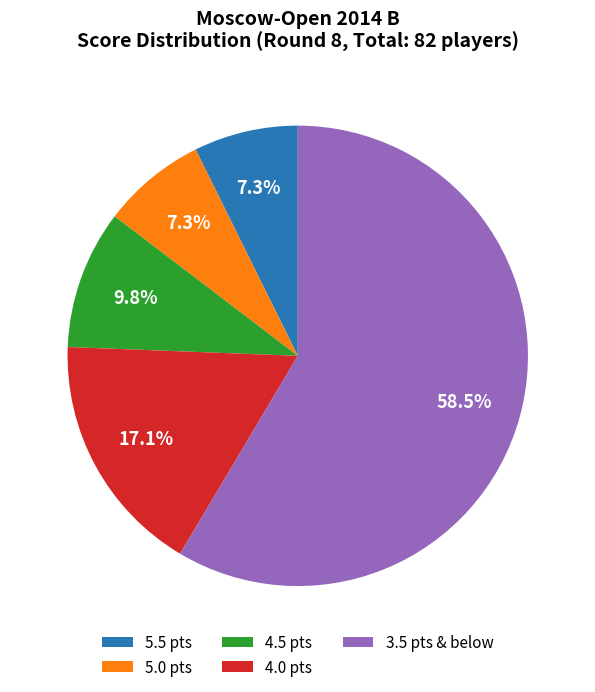

Is there any slice that represents more than half of the pie?

Yes